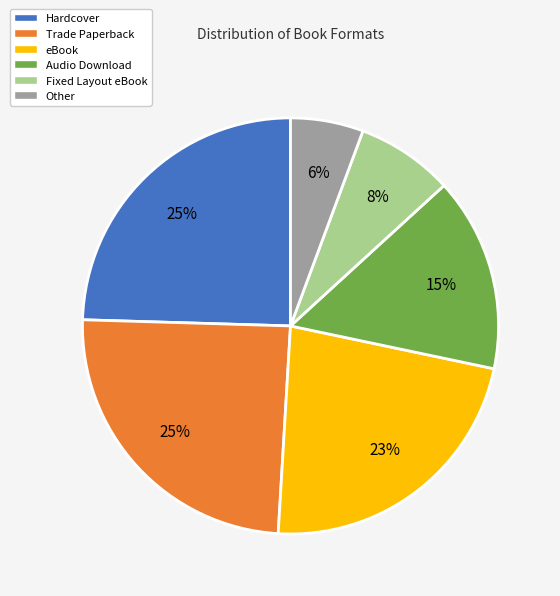

How many slices are in this pie chart?

6